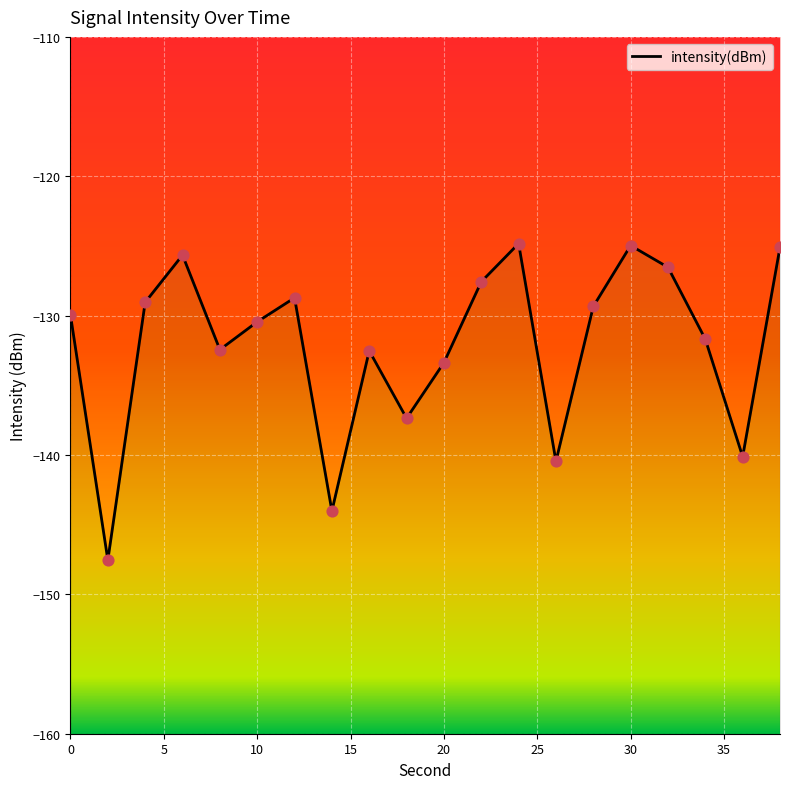

Which has a higher value, 38 or 26?

38